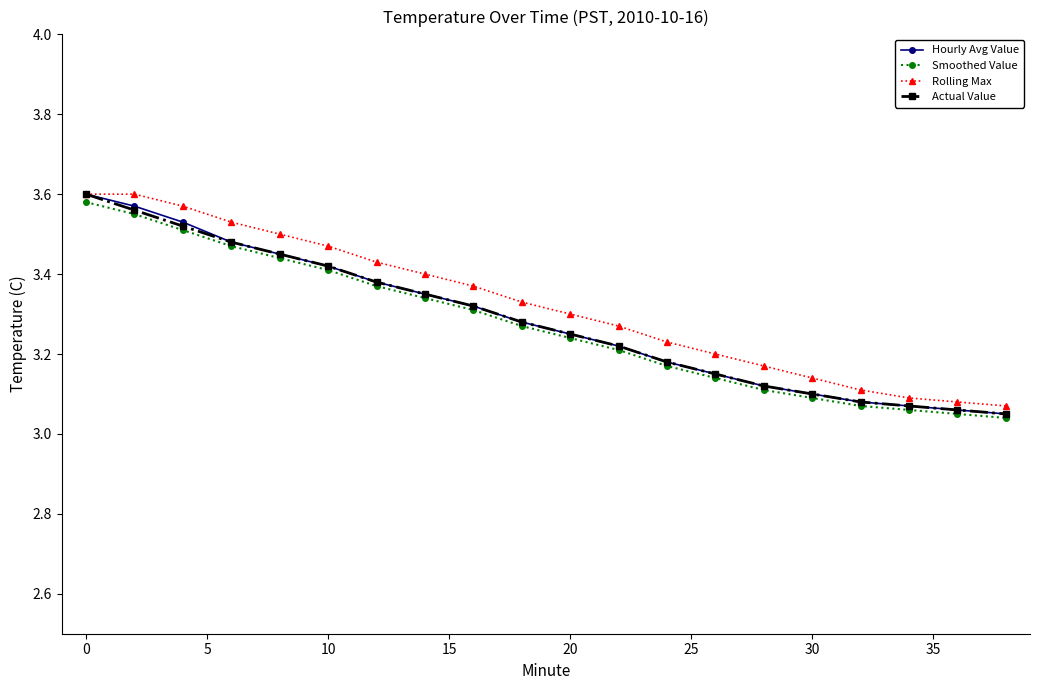

What is the value of the Hourly Avg Value point at the 15th from the left?

3.1